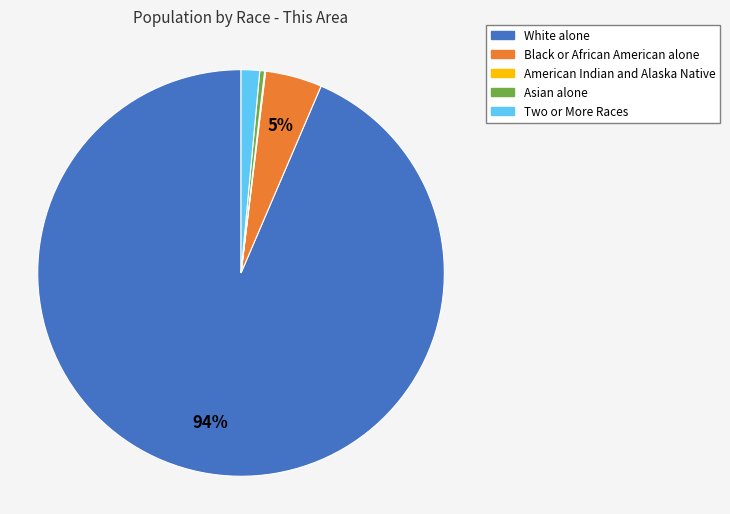

Is Asian alone the majority of the pie?

No